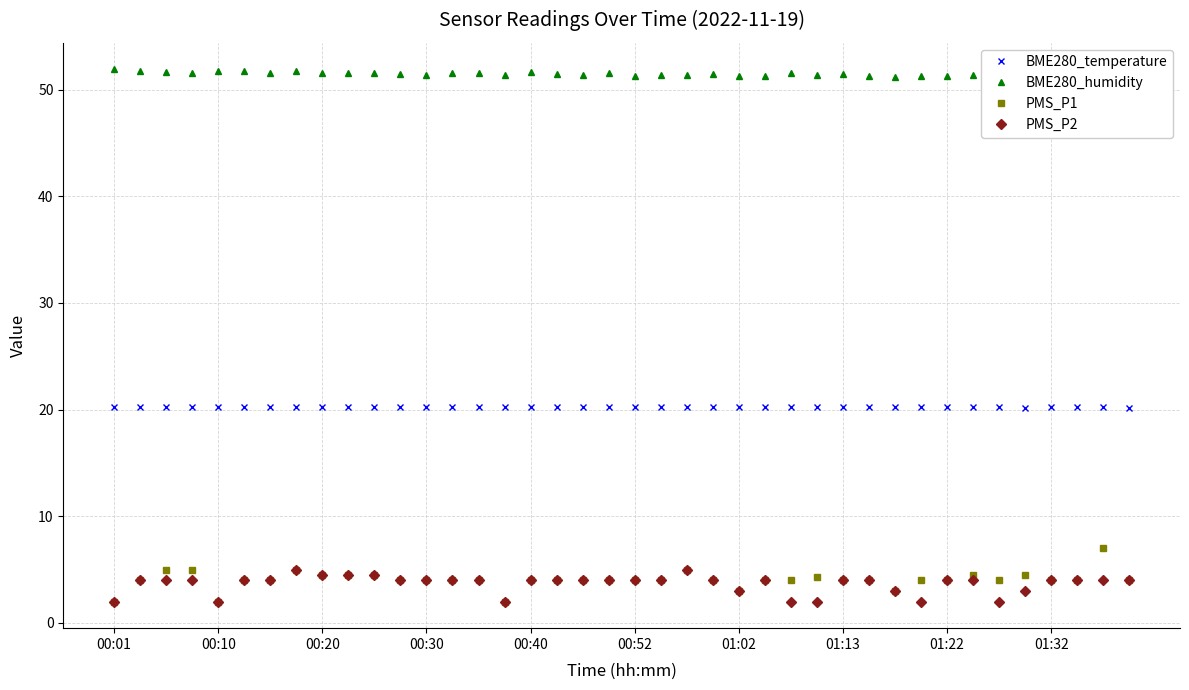

What is the minimum value for PMS_P2?

2.0